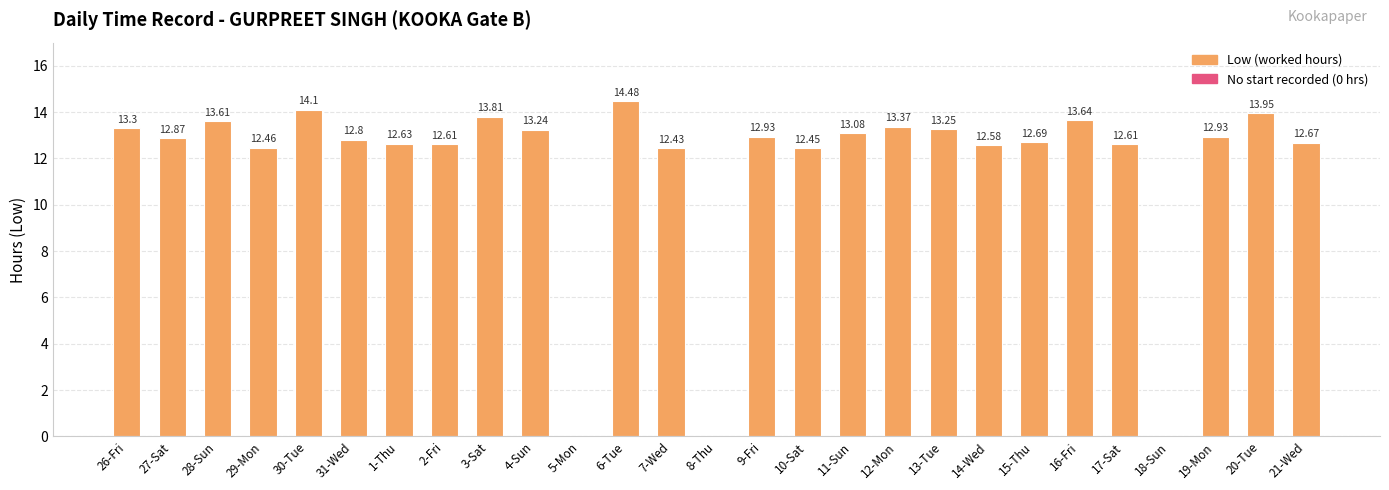

Does the chart contain stacked bars?

No